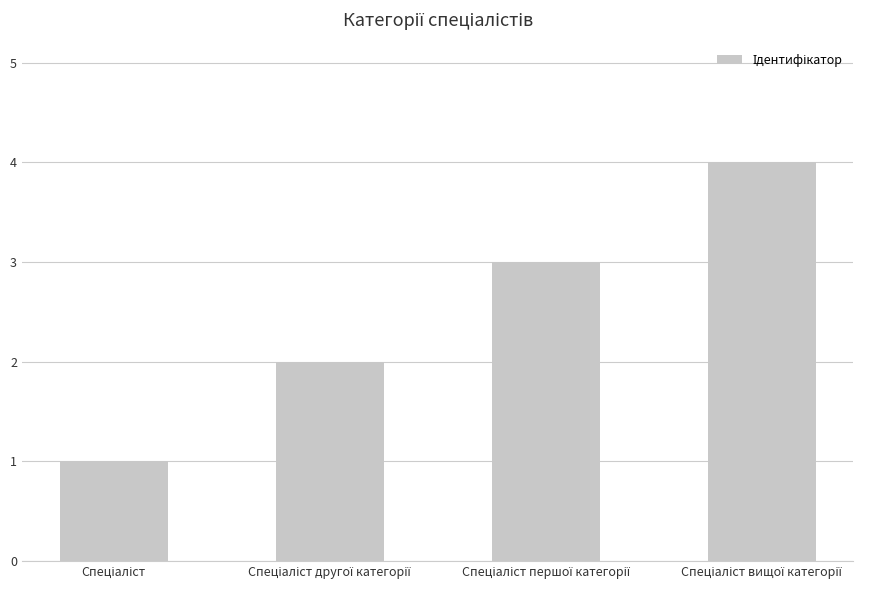

What is the greatest value displayed?

4